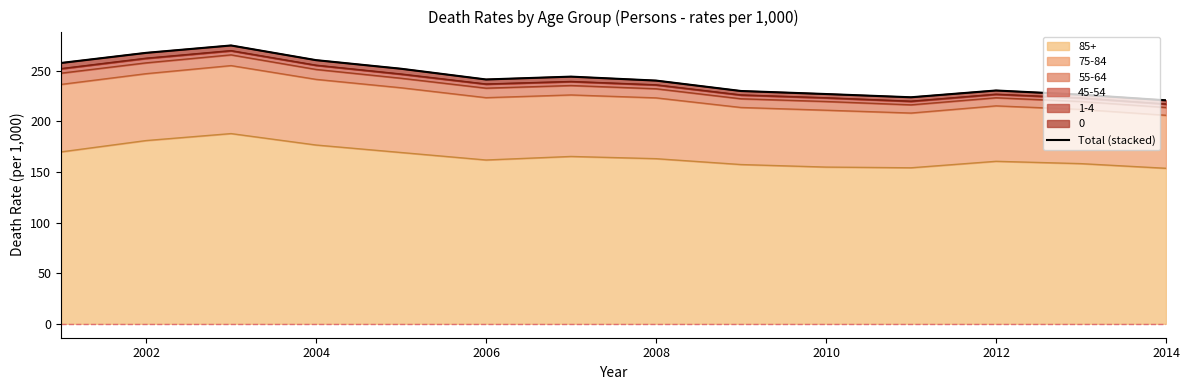

What is the smallest value displayed?

220.9